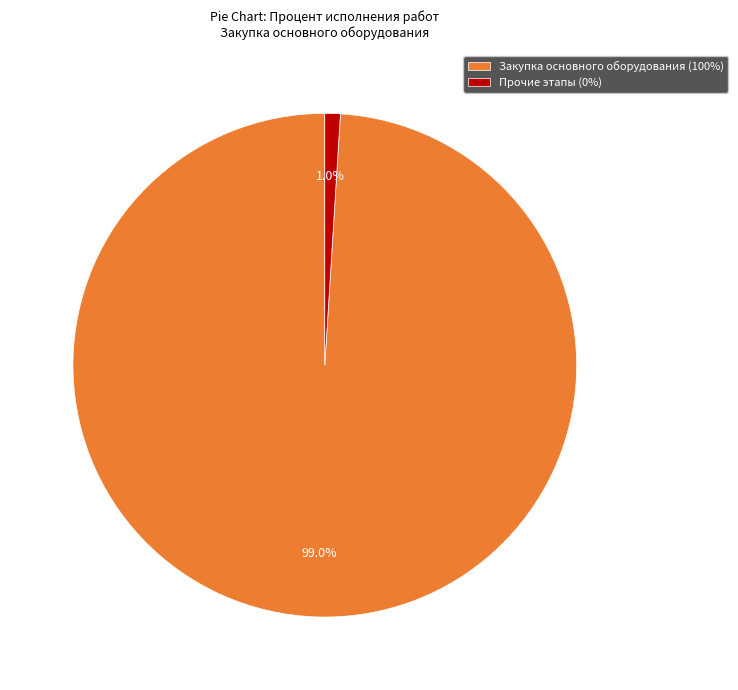

Which category accounts for the majority?

Закупка основного оборудования (100%)